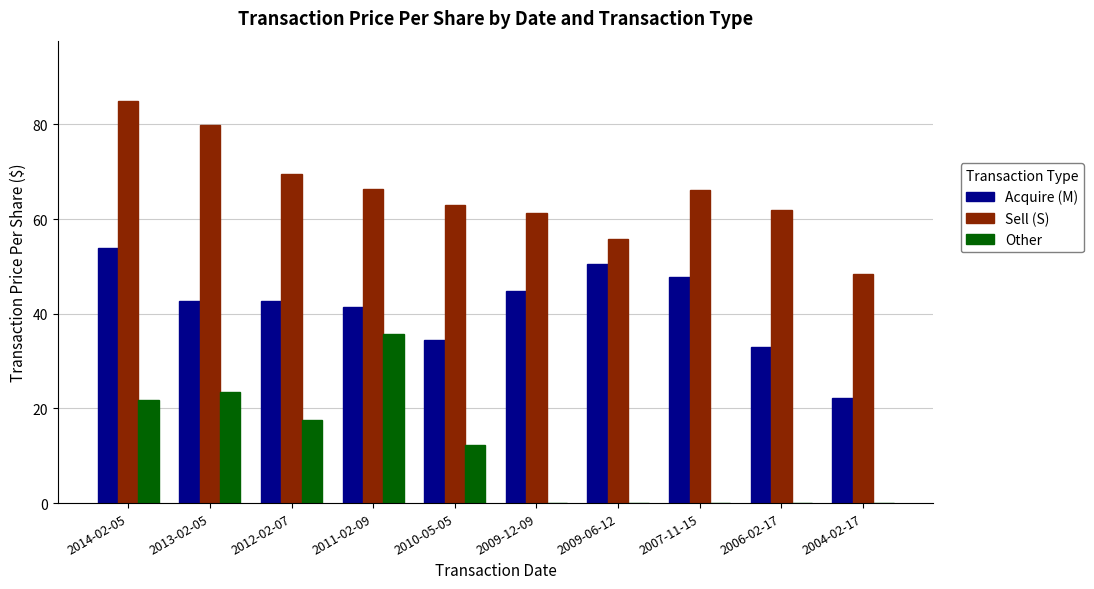

Is it true that Sell (S) equals 48.4 at 2004-02-17?

True